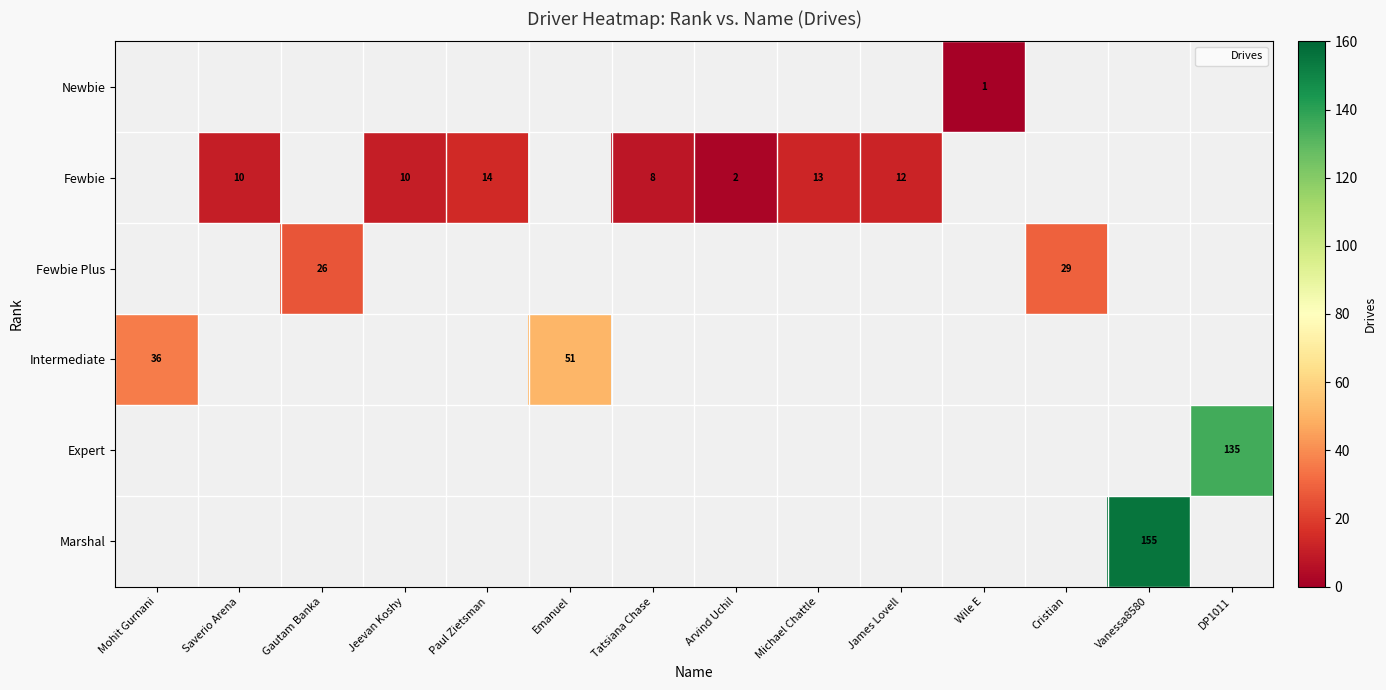

Which label corresponds to the smallest value in the chart?

Wile E